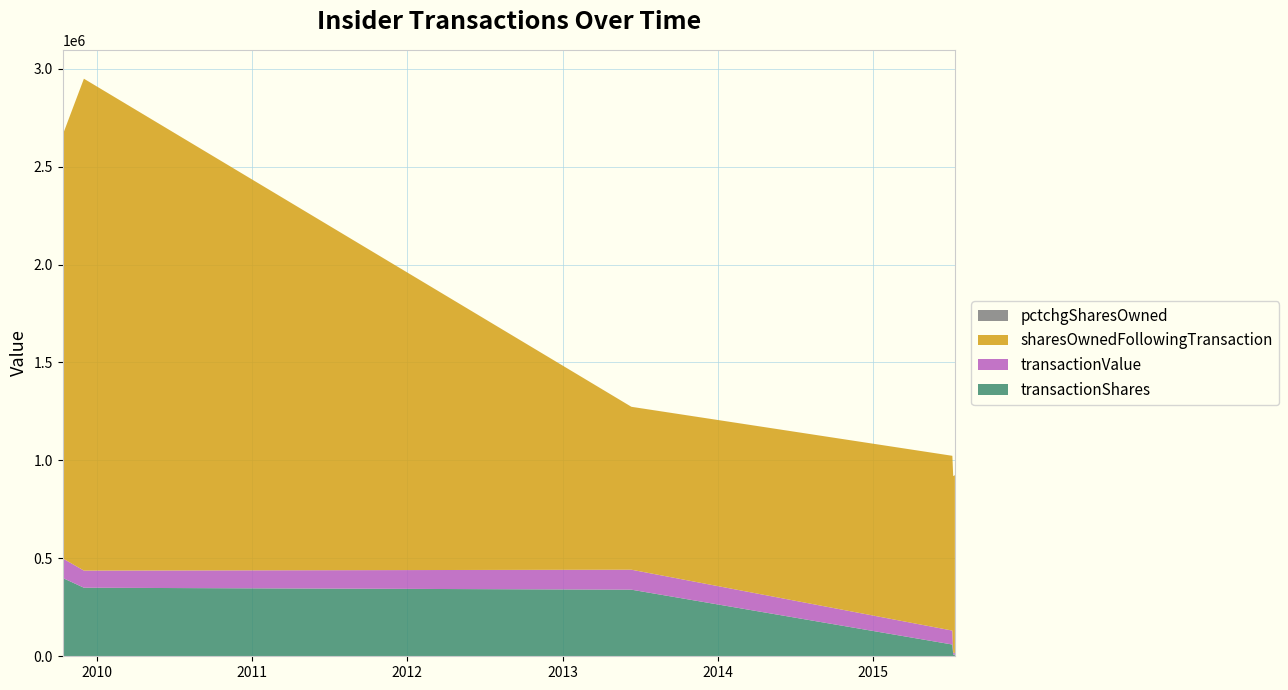

Reading left to right, transcribe all the data shown in this chart.

transactionShares: 2009-10-13=400000	2009-12-02=350000	2013-06-12=340000	2015-07-07=60000	2015-07-09=8724	2015-07-13=7343
transactionValue: 2009-10-13=100000	2009-12-02=87500	2013-06-12=102000	2015-07-07=71224	2015-07-09=10207	2015-07-13=8958
sharesOwnedFollowingTransaction: 2009-10-13=2161324	2009-12-02=2511324	2013-06-12=831667	2015-07-07=892267	2015-07-09=900991	2015-07-13=908334
pctchgSharesOwned: 2009-10-13=23	2009-12-02=16	2013-06-12=69	2015-07-07=7	2015-07-09=1	2015-07-13=1